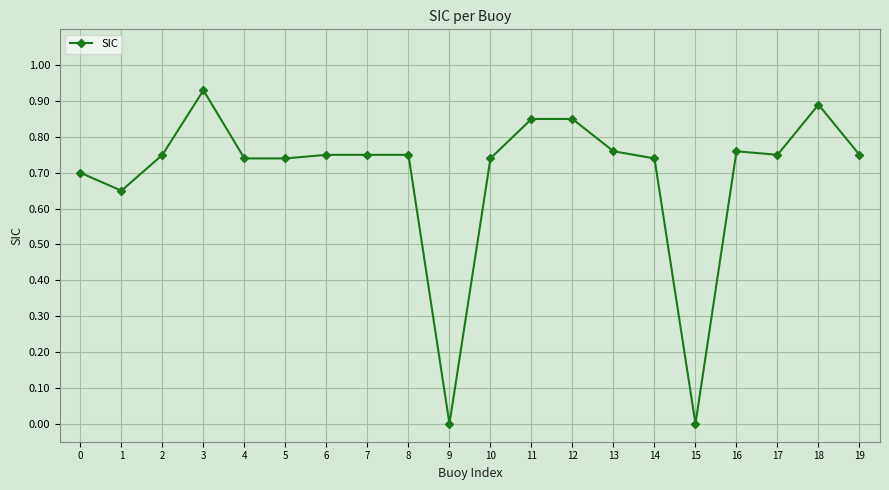

Which label corresponds to the largest value in the chart?

3